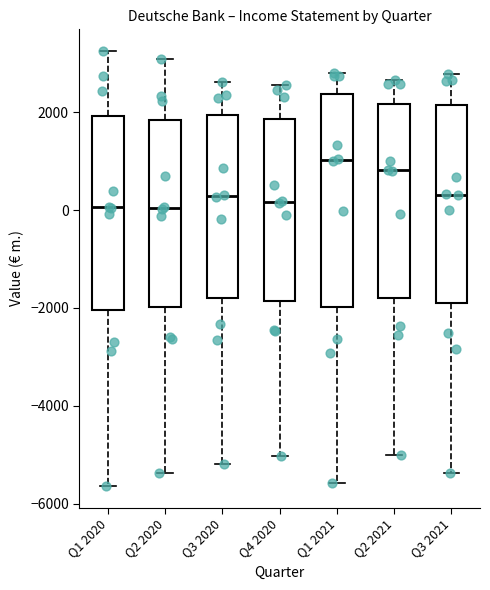

Where is the upper edge of the box for Q2 2020 on the y-axis? The values are not printed on the chart, so give them approximately, as read against the axis.

1800